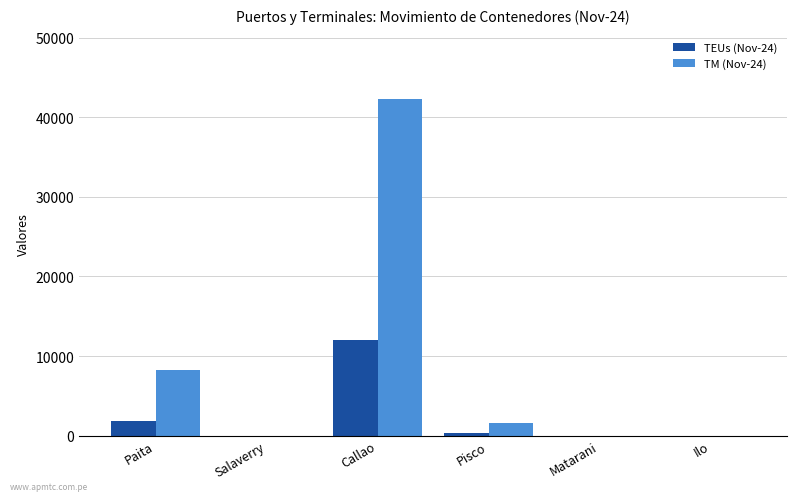

Are the bars horizontal?

No